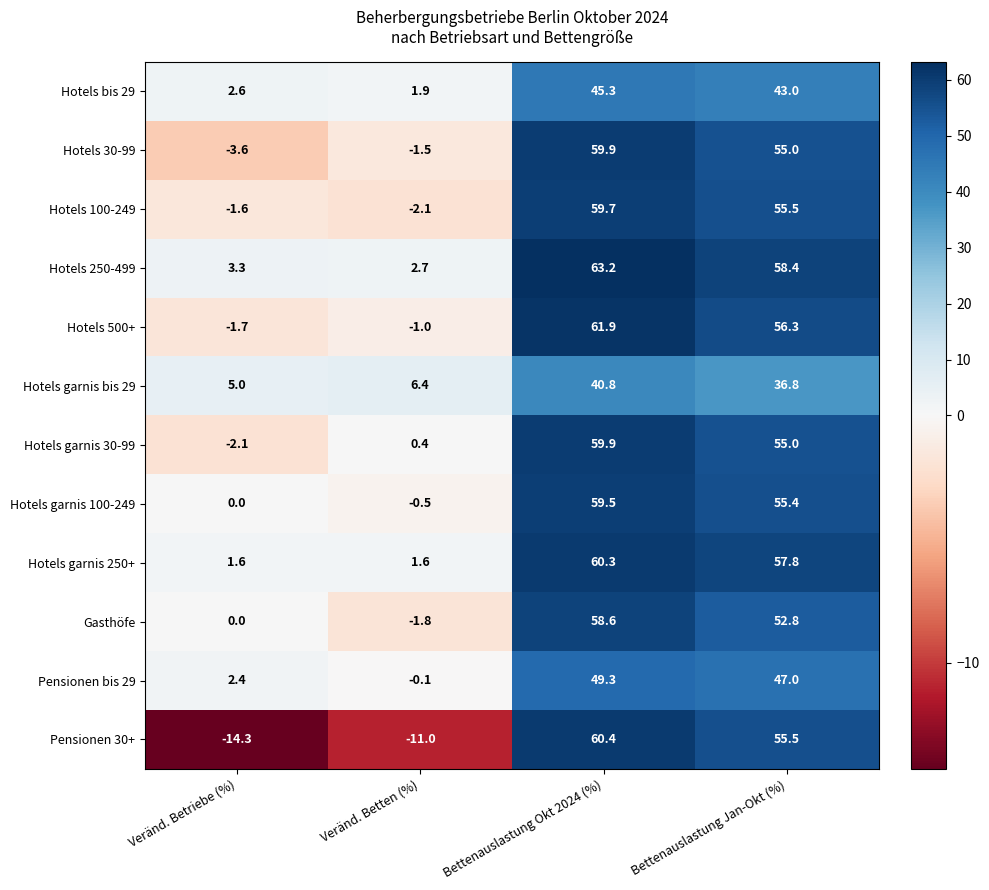

True or false: Hotels 30-99 has a value of 91.5 at Bettenauslastung Okt 2024 (%).

False